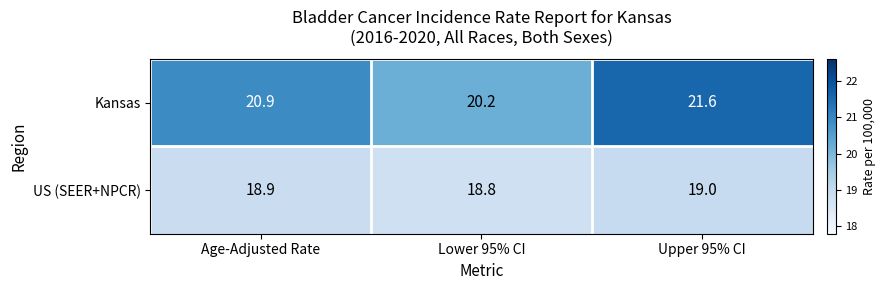

Reading left to right, transcribe all the data shown in this chart.

Kansas: Age-Adjusted Rate=20.9	Lower 95% CI=20.2	Upper 95% CI=21.6
US (SEER+NPCR): Age-Adjusted Rate=18.9	Lower 95% CI=18.8	Upper 95% CI=19.0